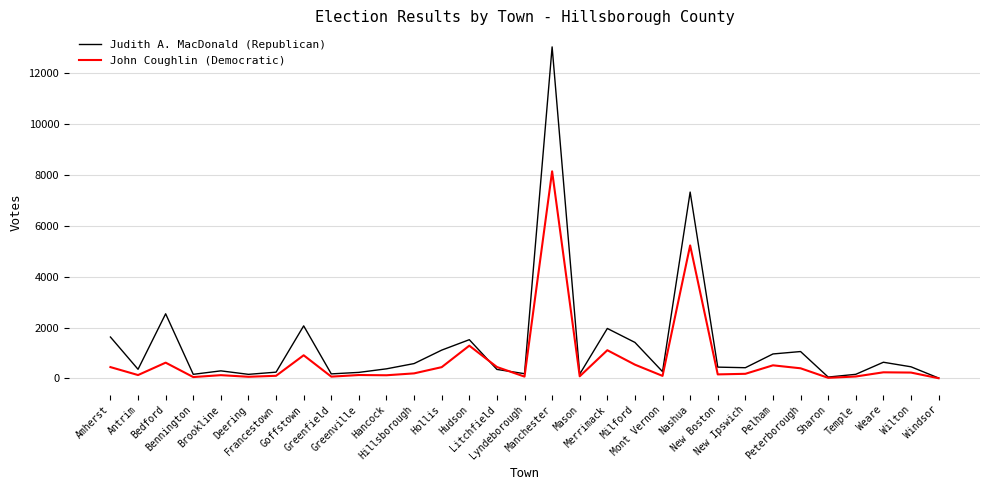

Count the number of data series in this chart.

2